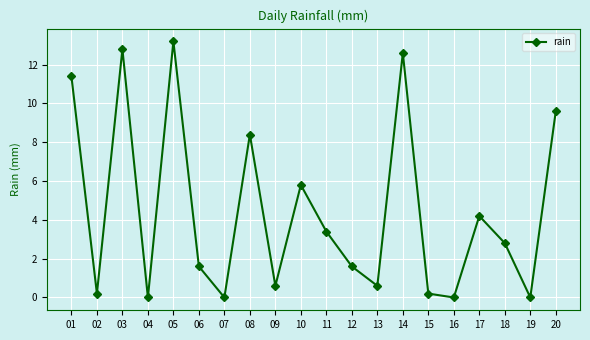

What is the change in value from 08 to 16?

-8.4